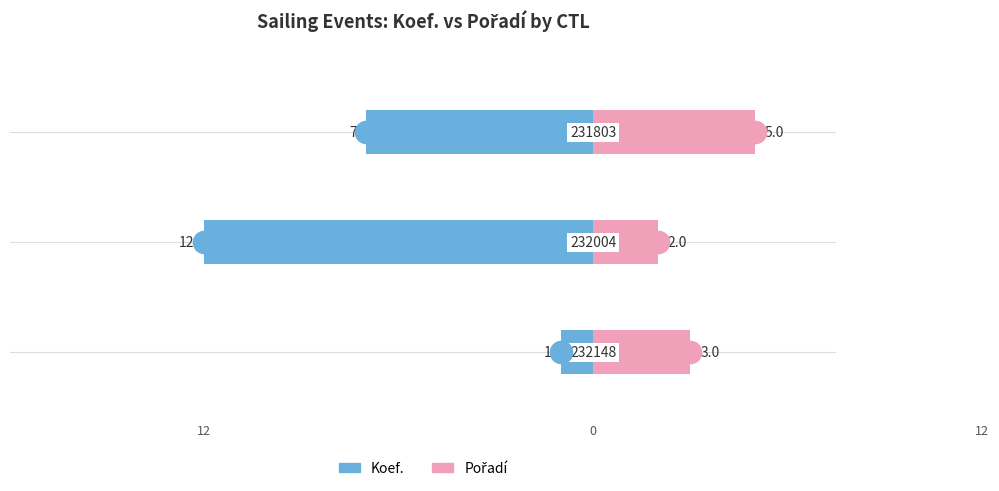

What is the average value of the Pořadí series?

3